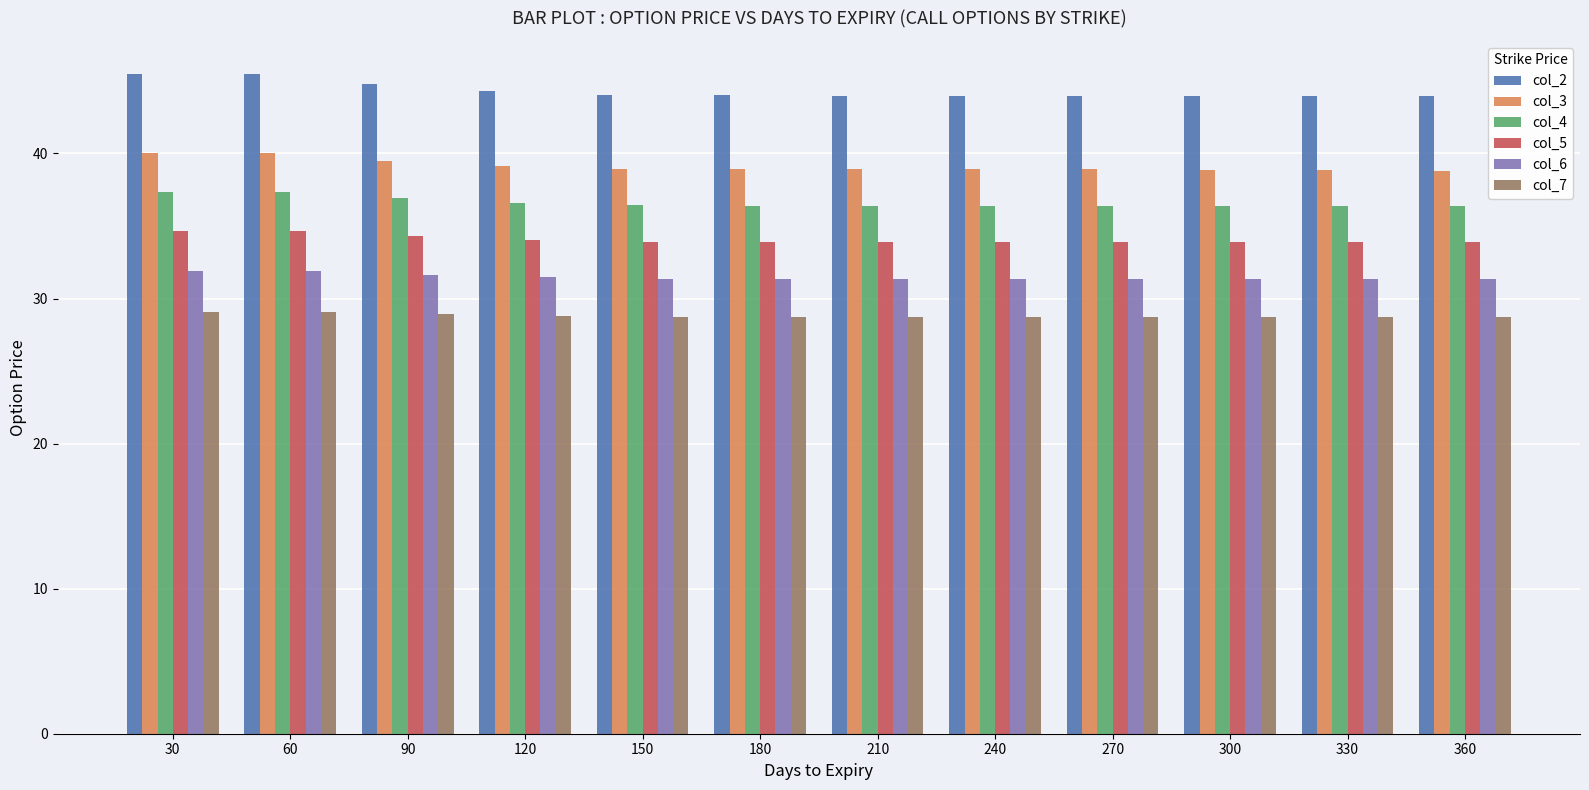

Is it true that col_5 equals 33.9 at 270?

True